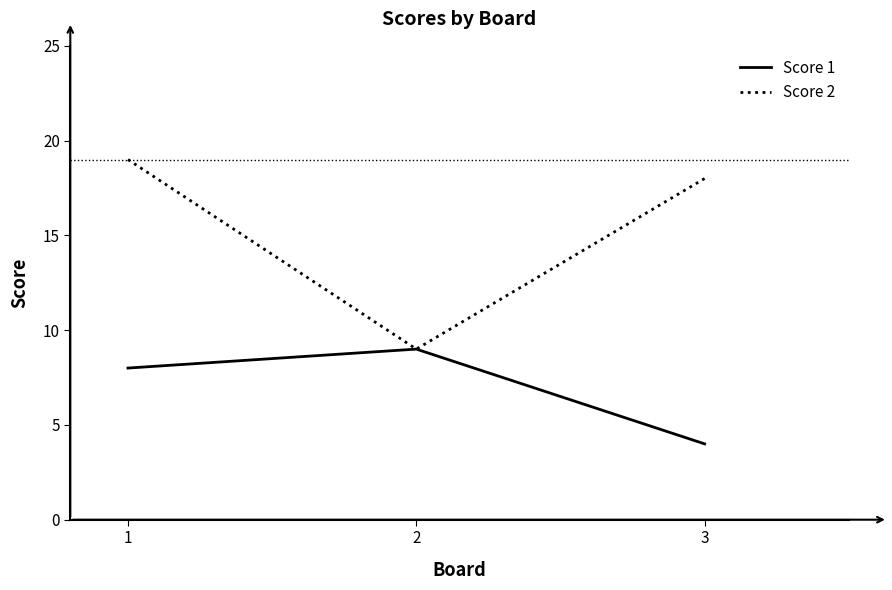

Read the Score 2 value at 1, to the nearest 10.

20